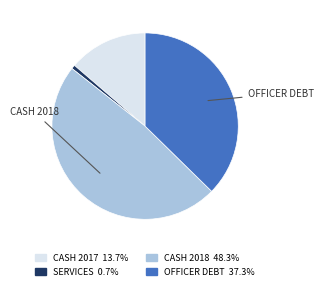

Is there a majority slice in this chart?

No